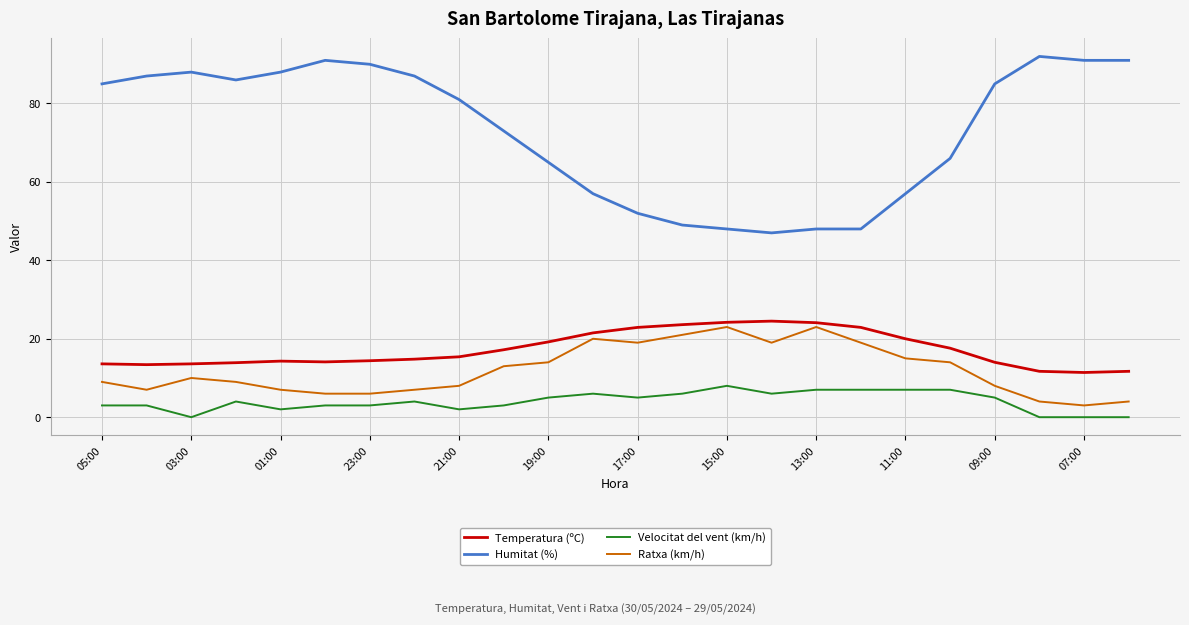

Which series has the widest spread of values?

Humitat (%)